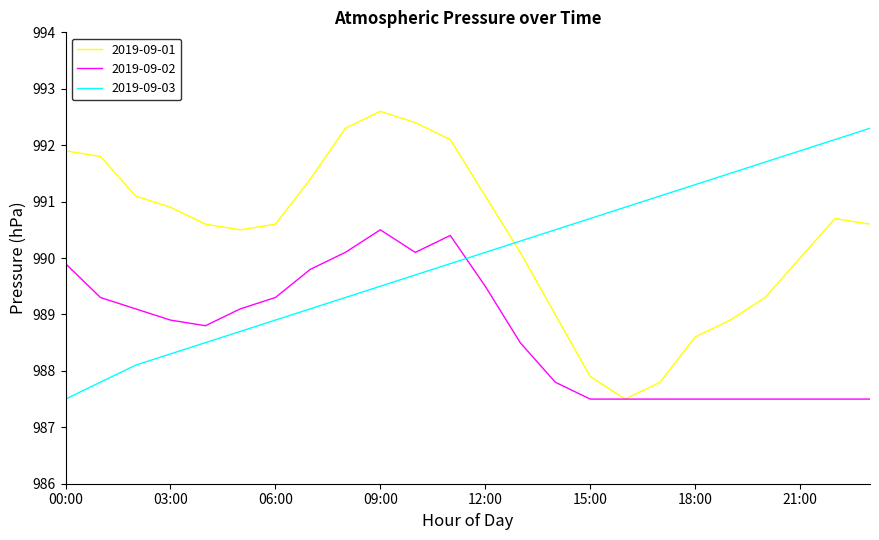

What is the minimum value shown in the chart?

987.5